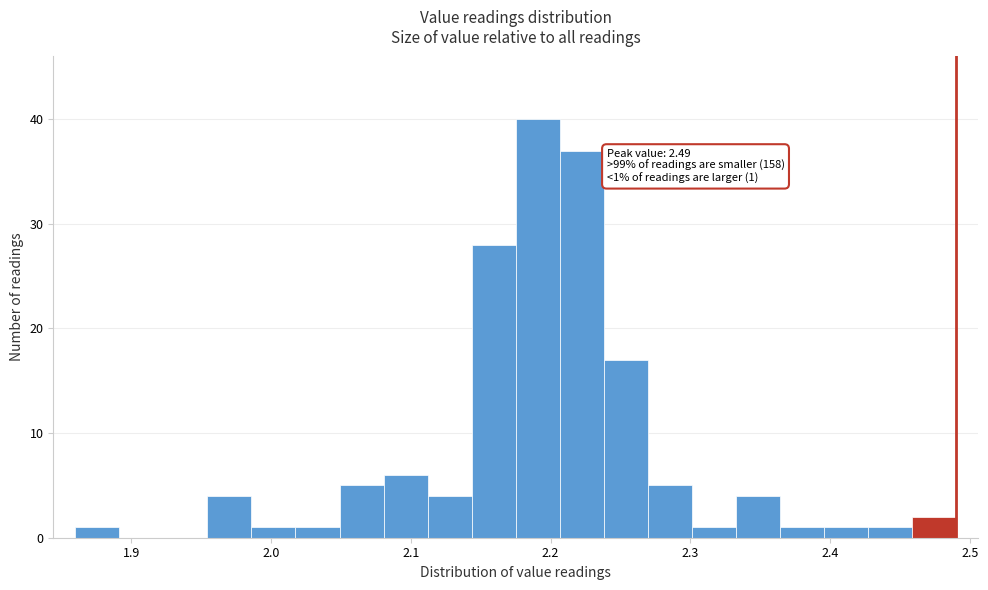

Read against the x-axis, roughly where is the centre of the tallest bar?

2.19